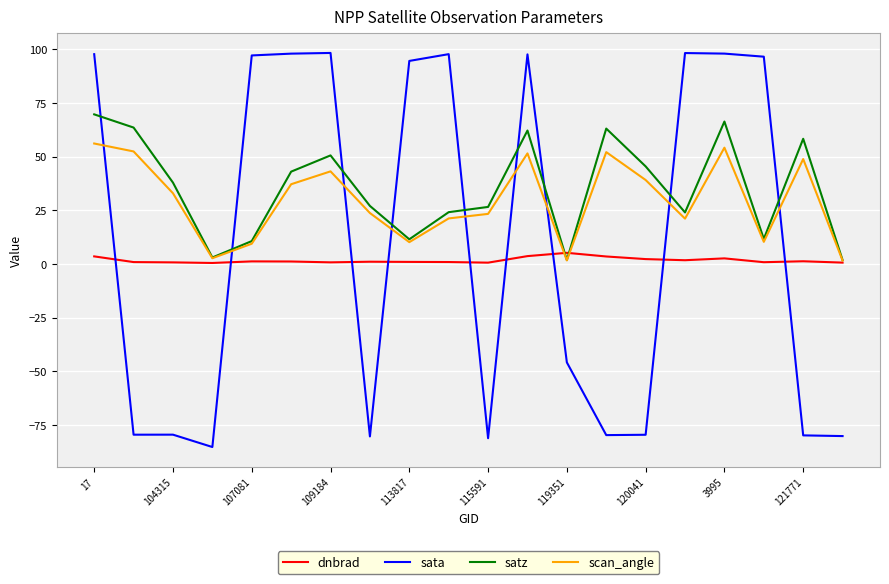

True or false: satz and dnbrad intersect in this chart.

True